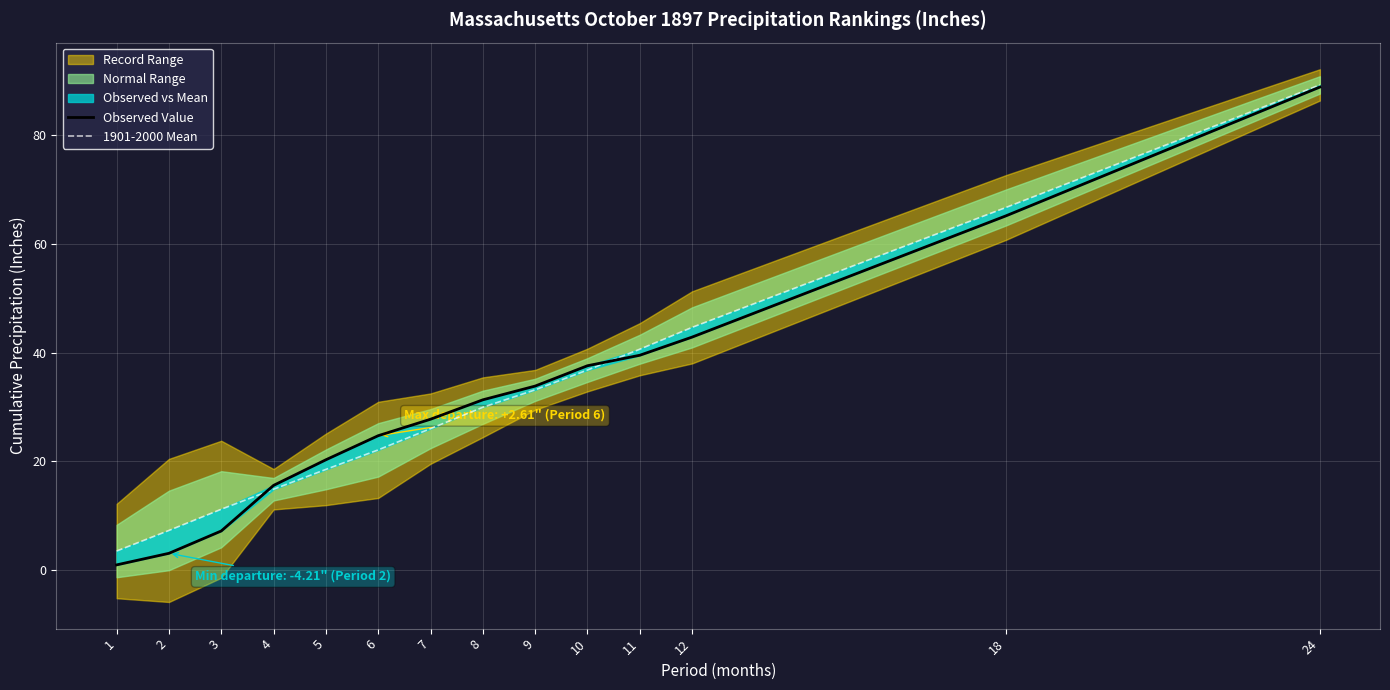

At how many categories does at least one series exceed 66?

2